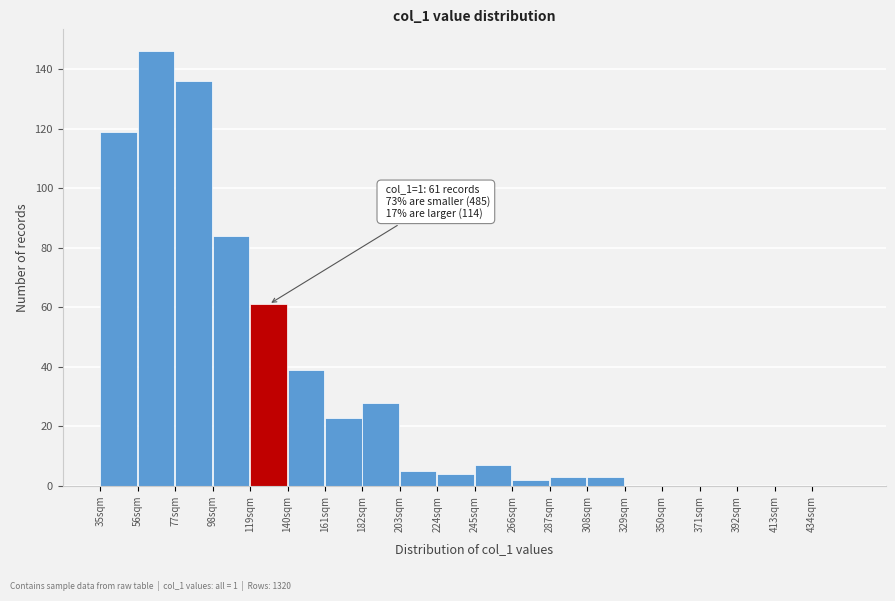

Over which range of the x-axis is the bar tallest?

56 to 77